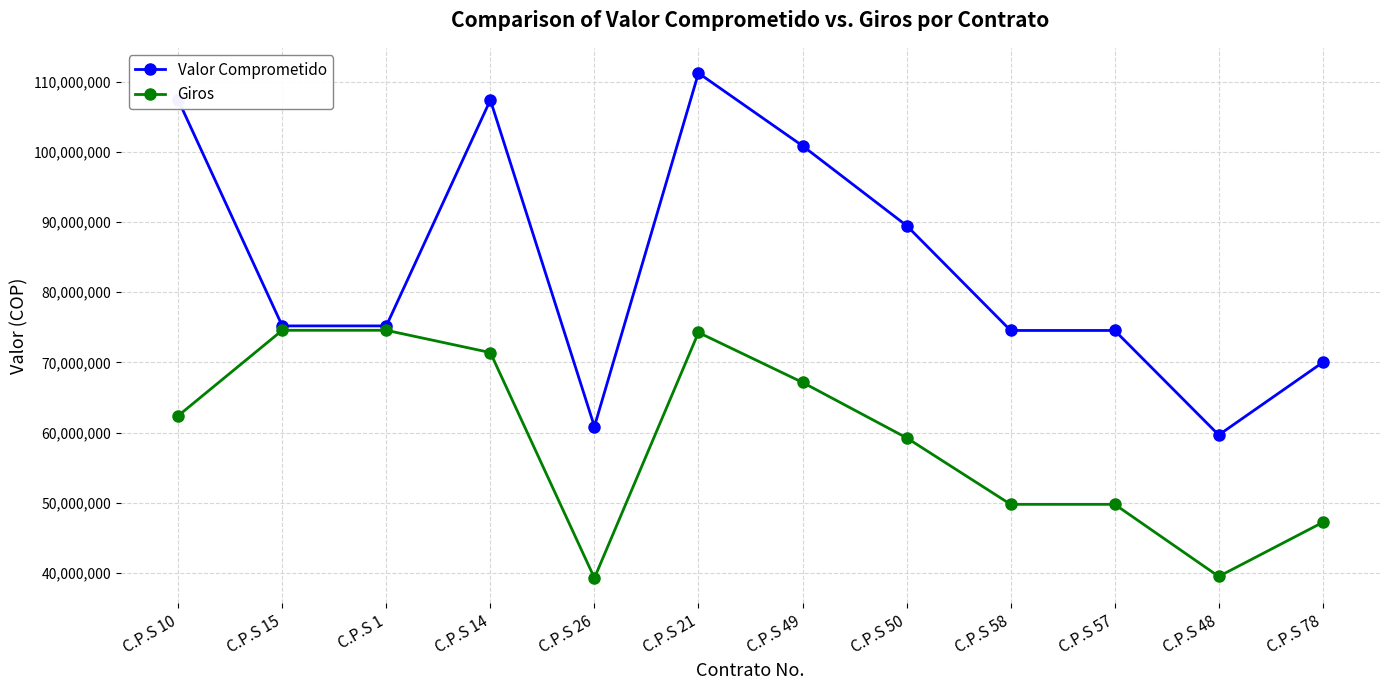

True or false: Giros has more than 0 interior local peaks.

True